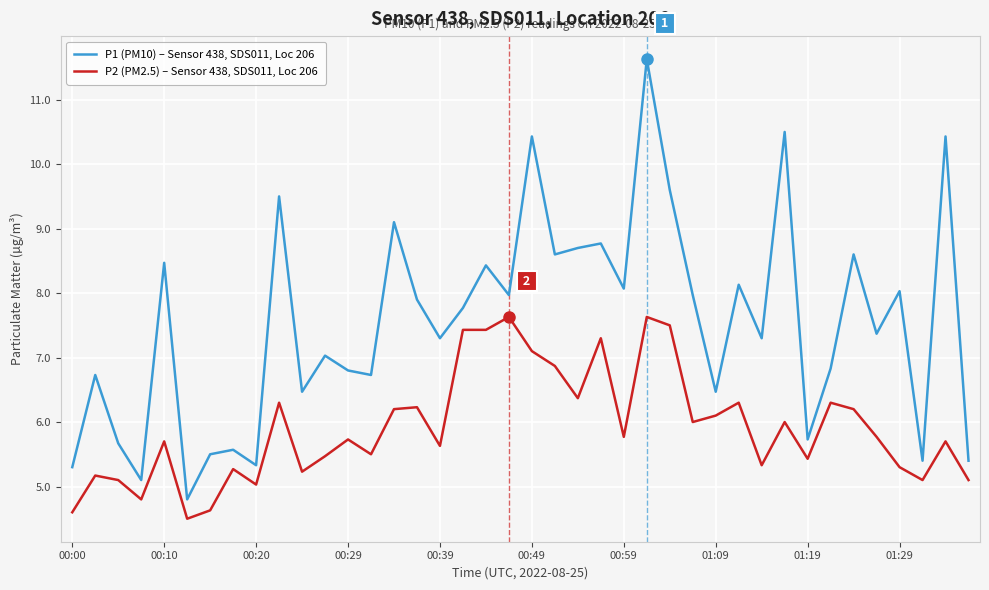

Which series has the largest total across all categories?

P1 (PM10) – Sensor 438, SDS011, Loc 206